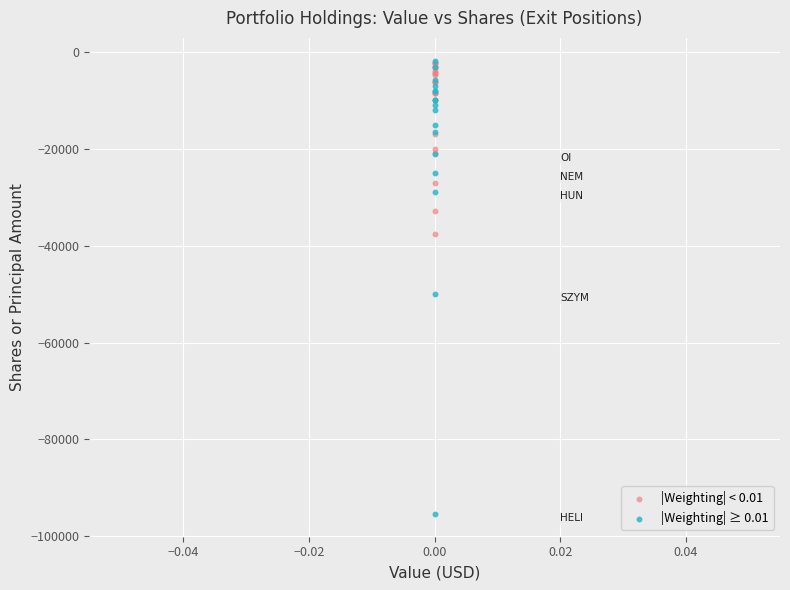

Which series reaches the minimum Y coordinate?

|Weighting| ≥ 0.01